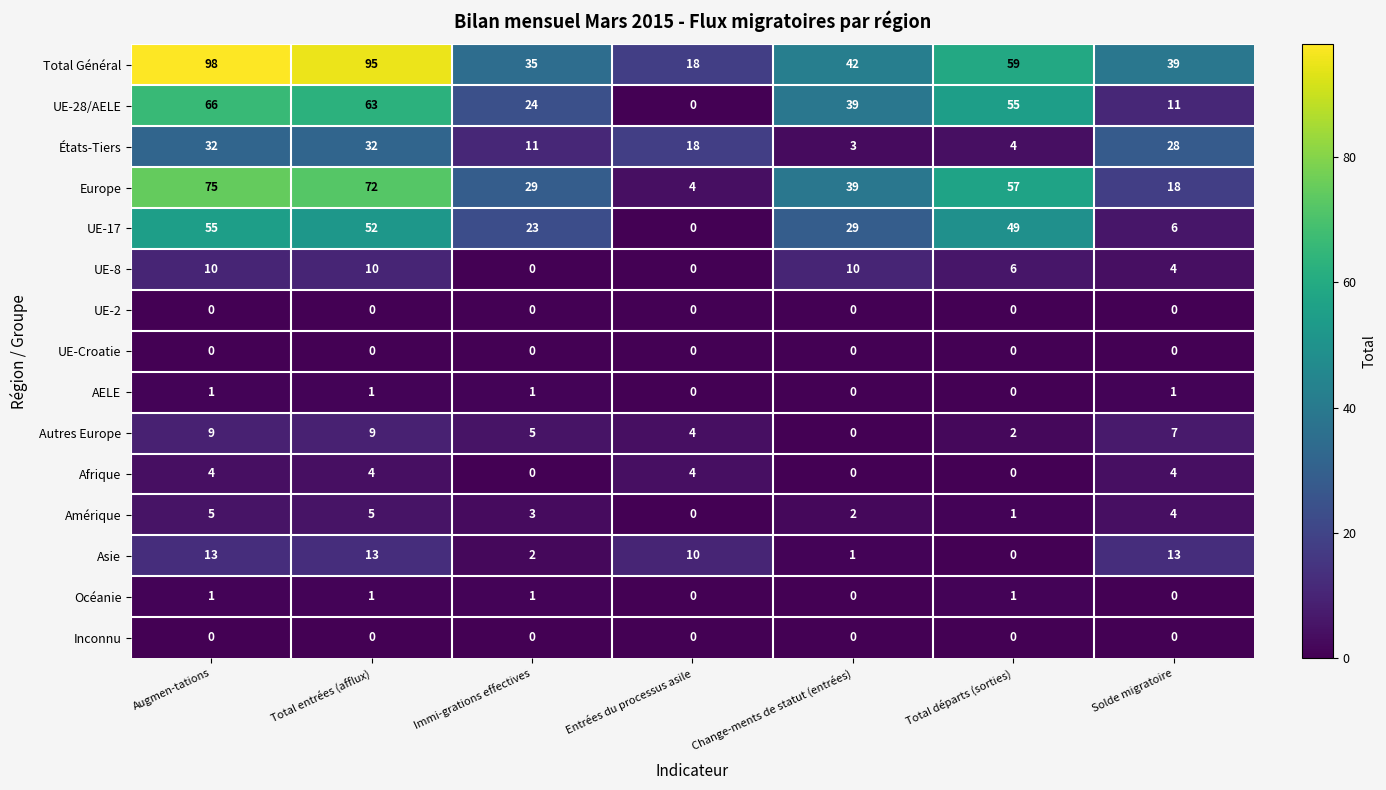

What is the sum of all Total Général values?

386